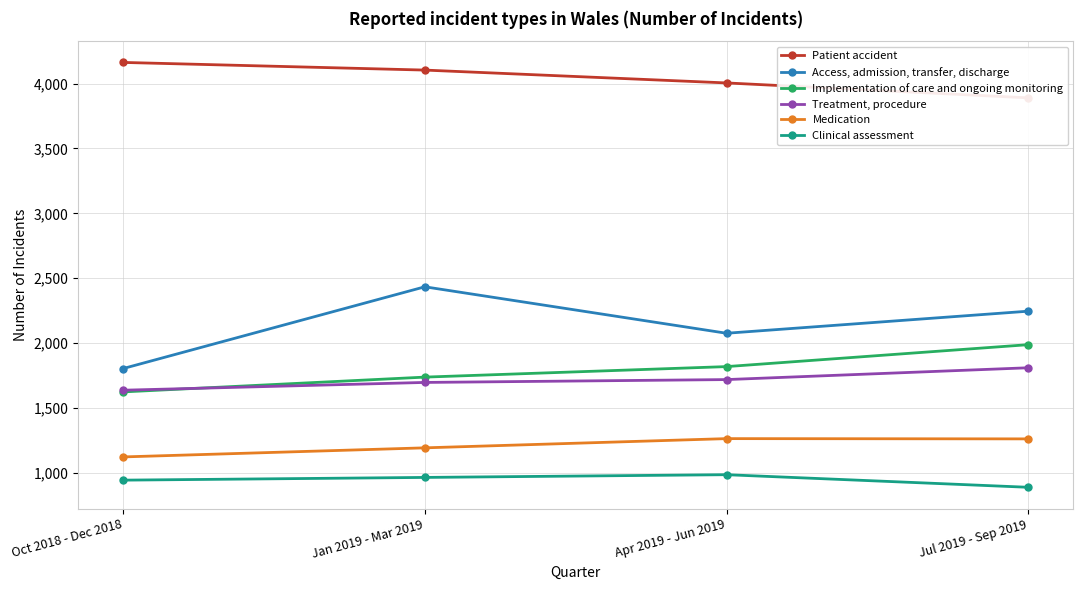

Is the value of Access, admission, transfer, discharge at Apr 2019 - Jun 2019 greater than the value of Clinical assessment at Jan 2019 - Mar 2019?

Yes